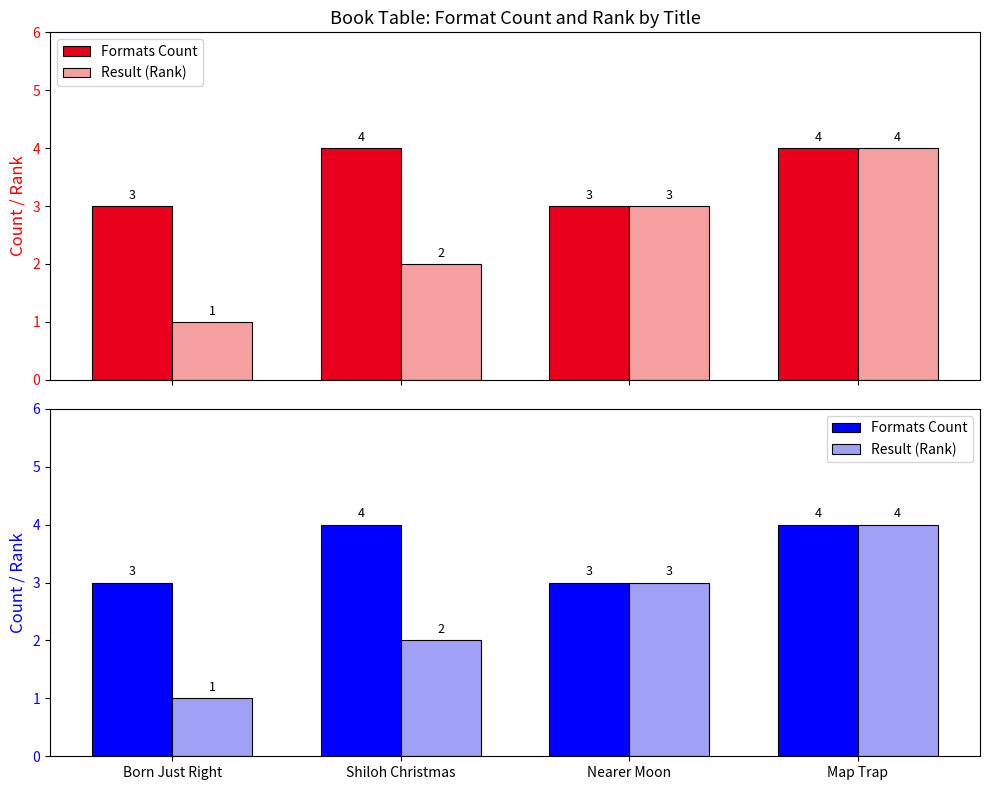

Is the value of Formats Count at Shiloh Christmas greater than the value of Result (Rank) at Shiloh Christmas?

Yes